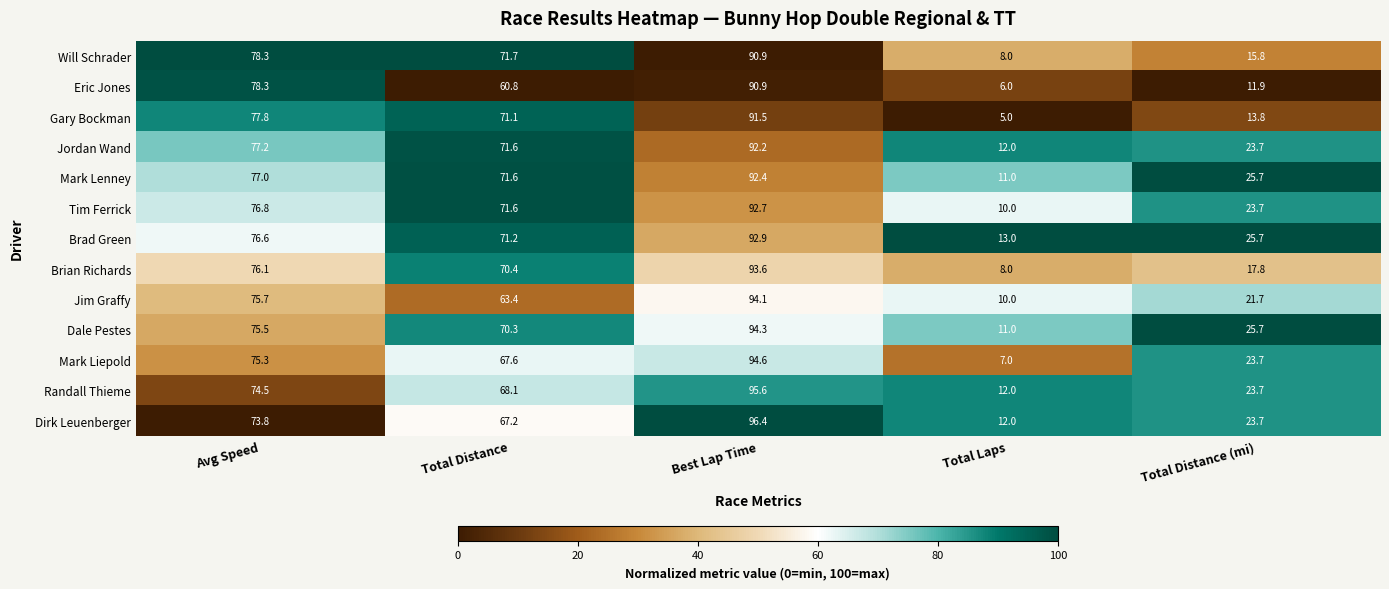

How many data points in Dale Pestes are above 70?

3